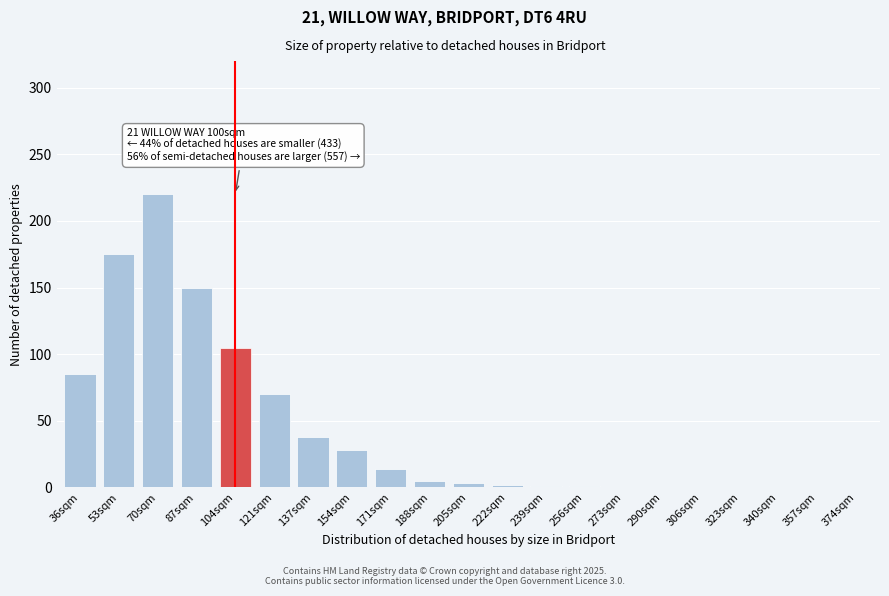

Read the value at 171sqm.

14